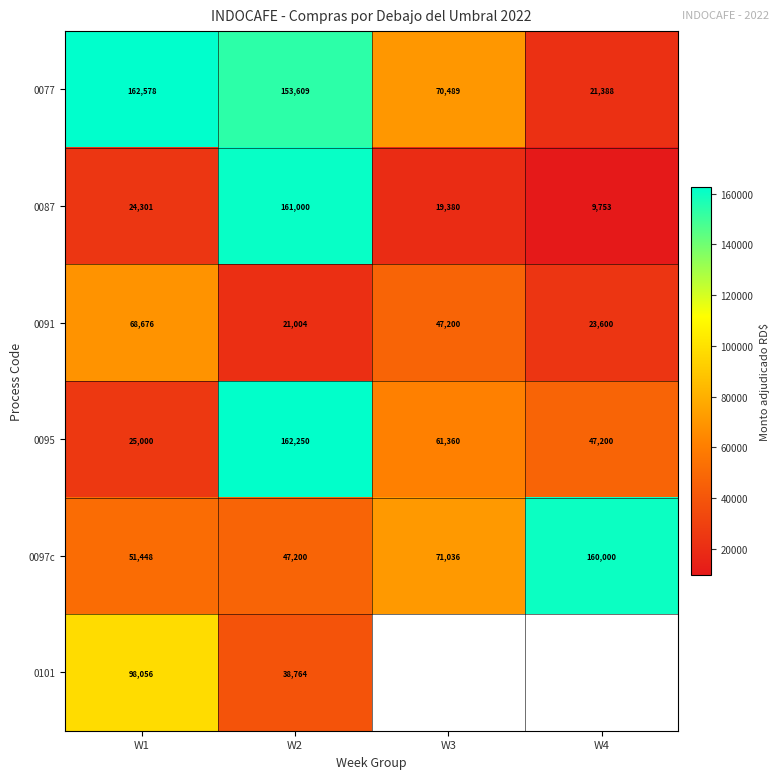

How many data points in 0091 are less than 47200?

2